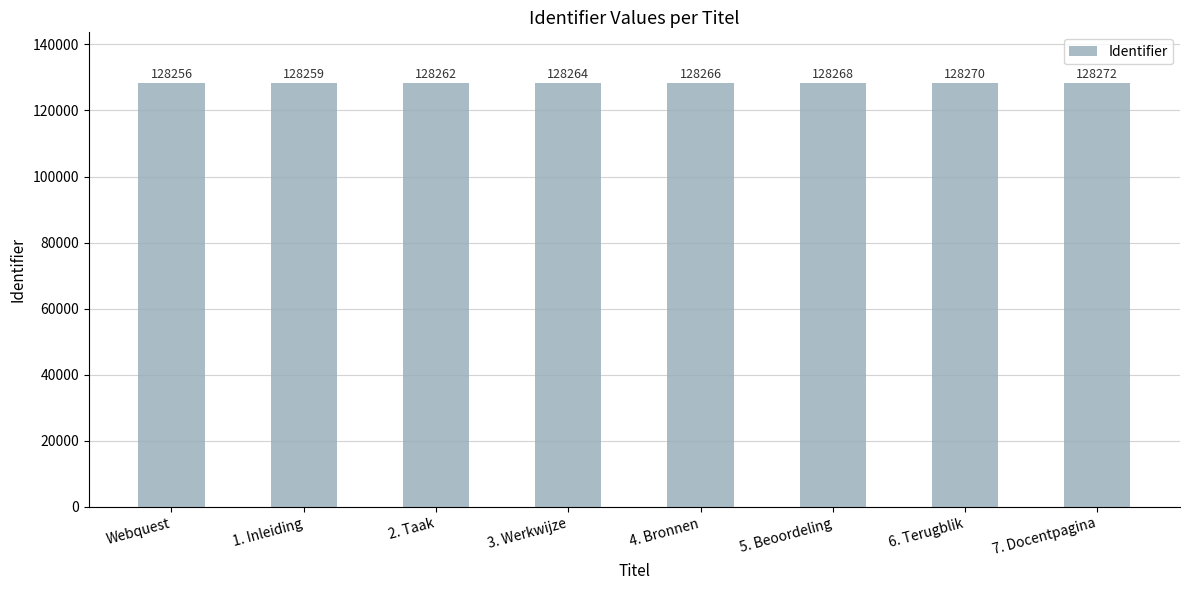

Which has a higher value, 2. Taak or 6. Terugblik?

6. Terugblik